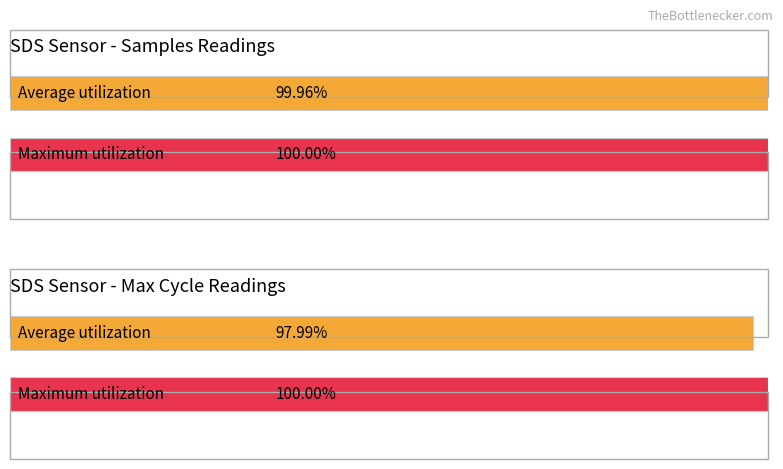

List the series in order of their peak value, highest first.

Samples, Max_cycle